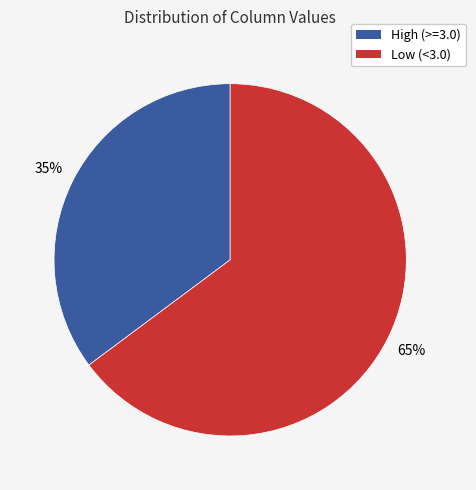

What is the smallest slice in the pie chart?

High (>=3.0)